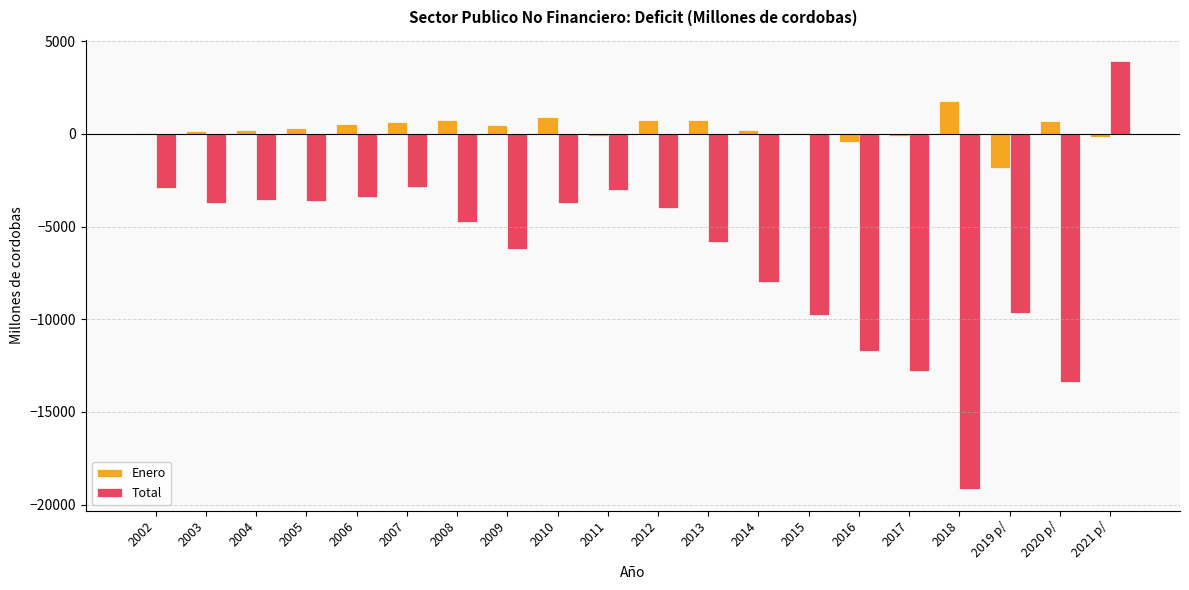

What is the maximum value shown in the chart?

3926.2